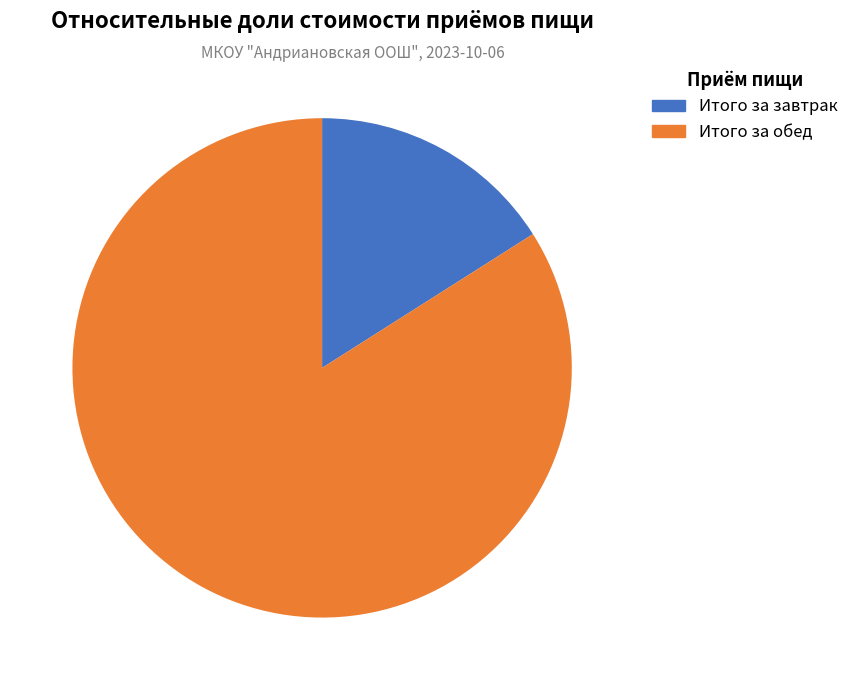

To the nearest percent, what is the average slice percentage?

50%